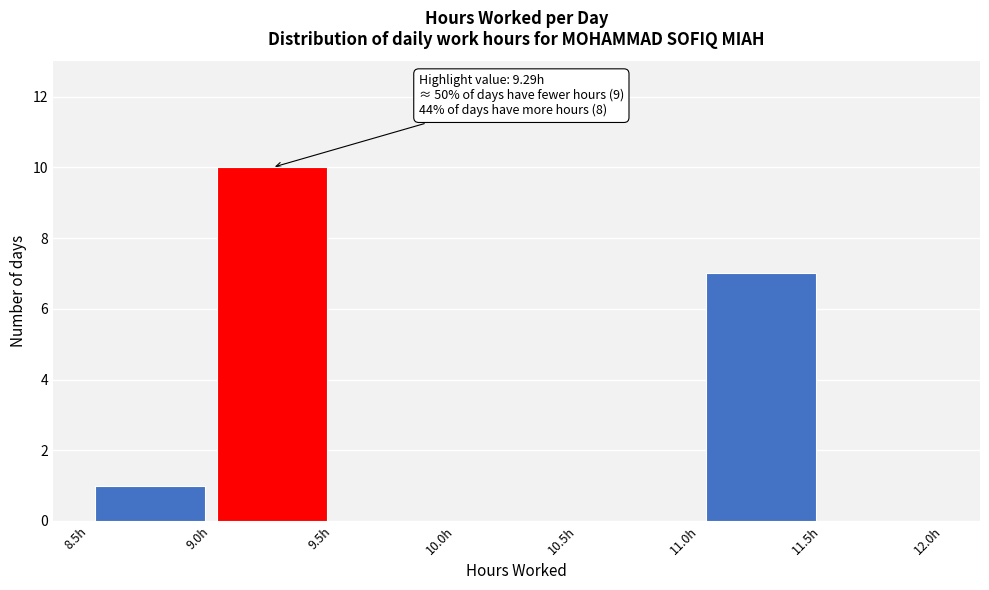

Over which range of the x-axis is the bar tallest?

9.0 to 9.5